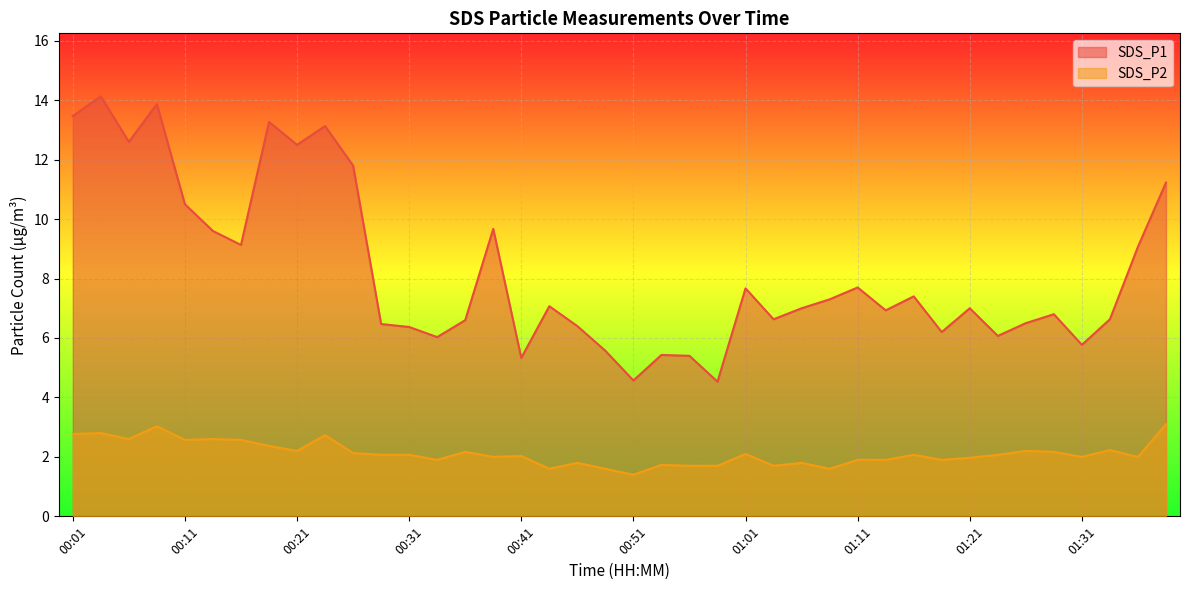

True or false: SDS_P2 and SDS_P1 cross at least once.

False